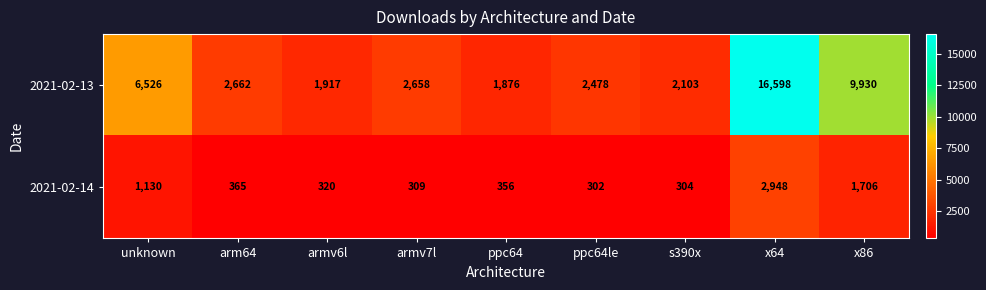

Where does the 2021-02-14 series first go above 356?

unknown